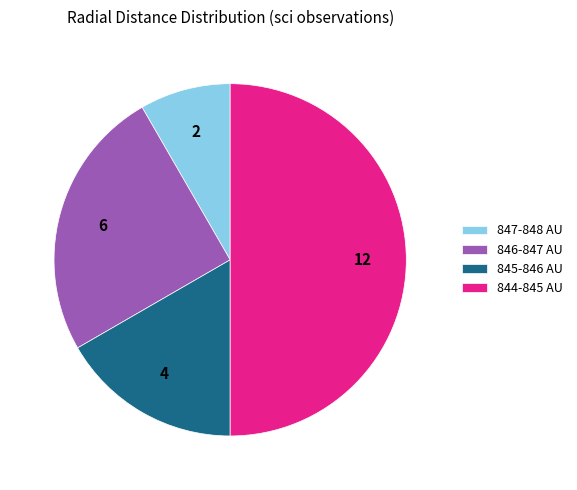

The 846-847 AU slice represents 31% of the pie. True or false?

False